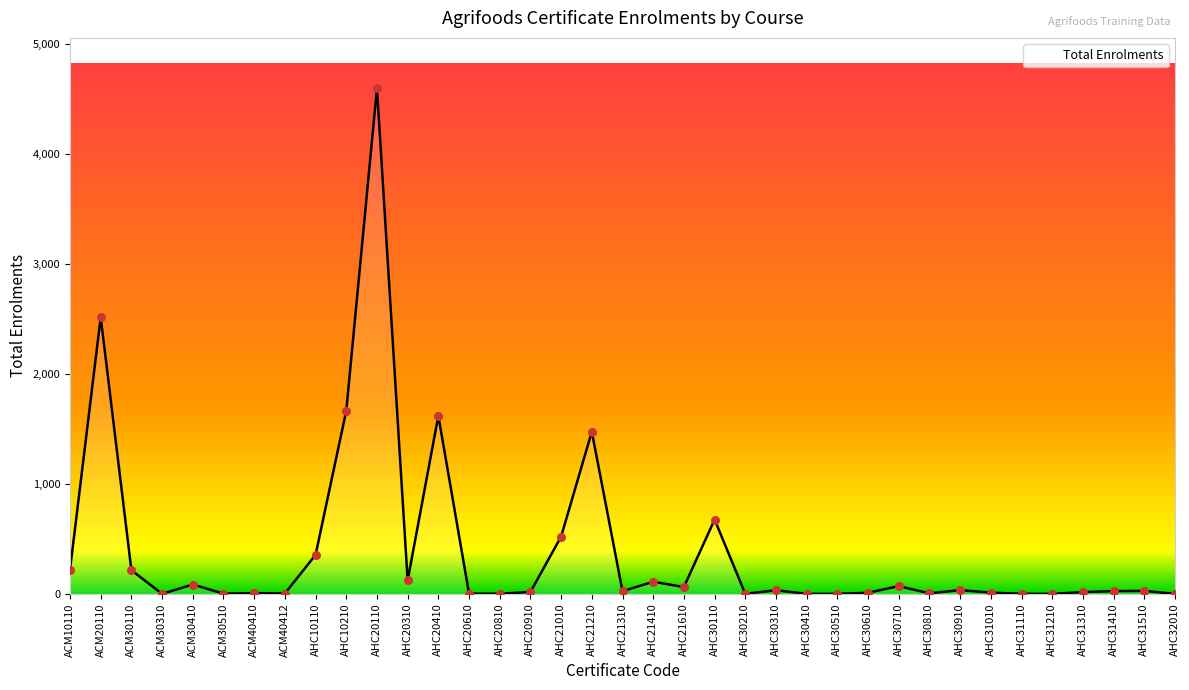

At which label is the value closest to 2299?

ACM20110